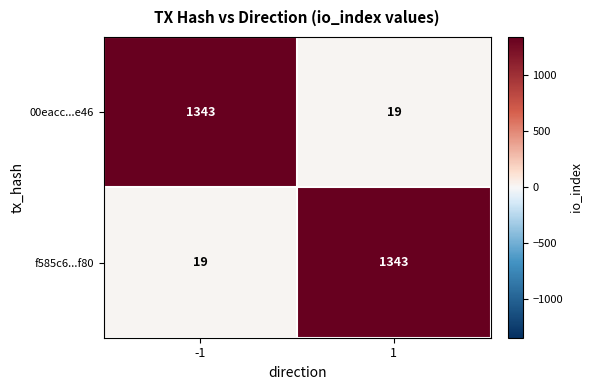

How many categories are shown in the chart?

2